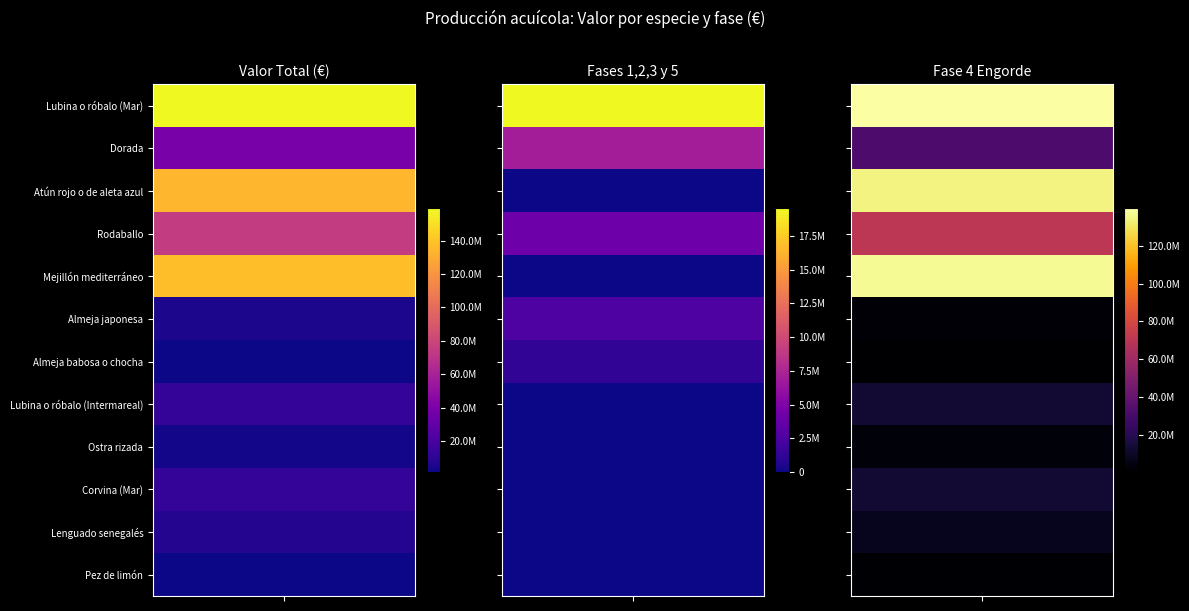

The value of Lubina o róbalo (Intermareal) at 0 is 13142900.0. True or false?

True